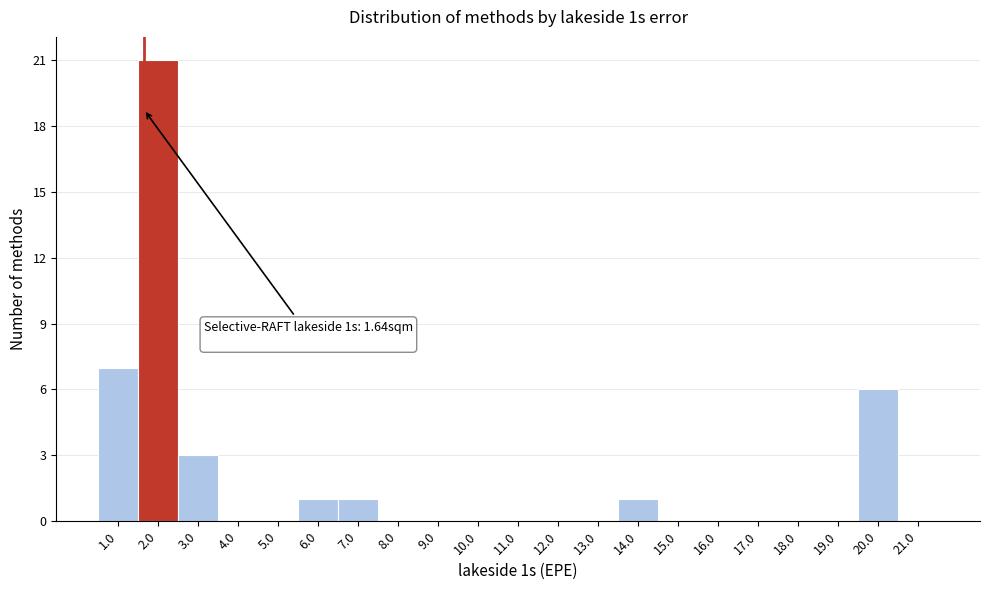

Which range on the x-axis has the tallest bar?

1.5 to 2.5